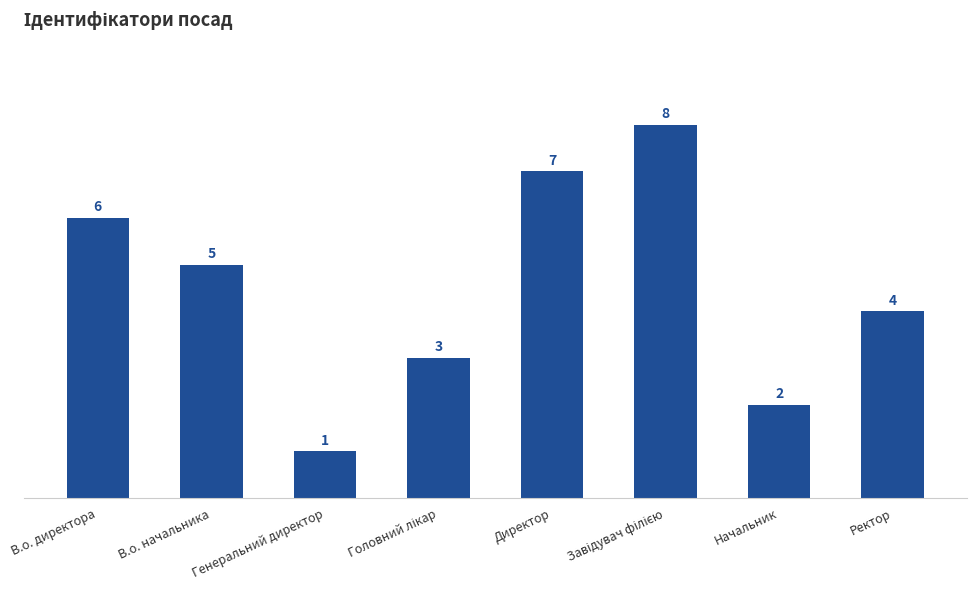

At which label is the value closest to 4?

Ректор